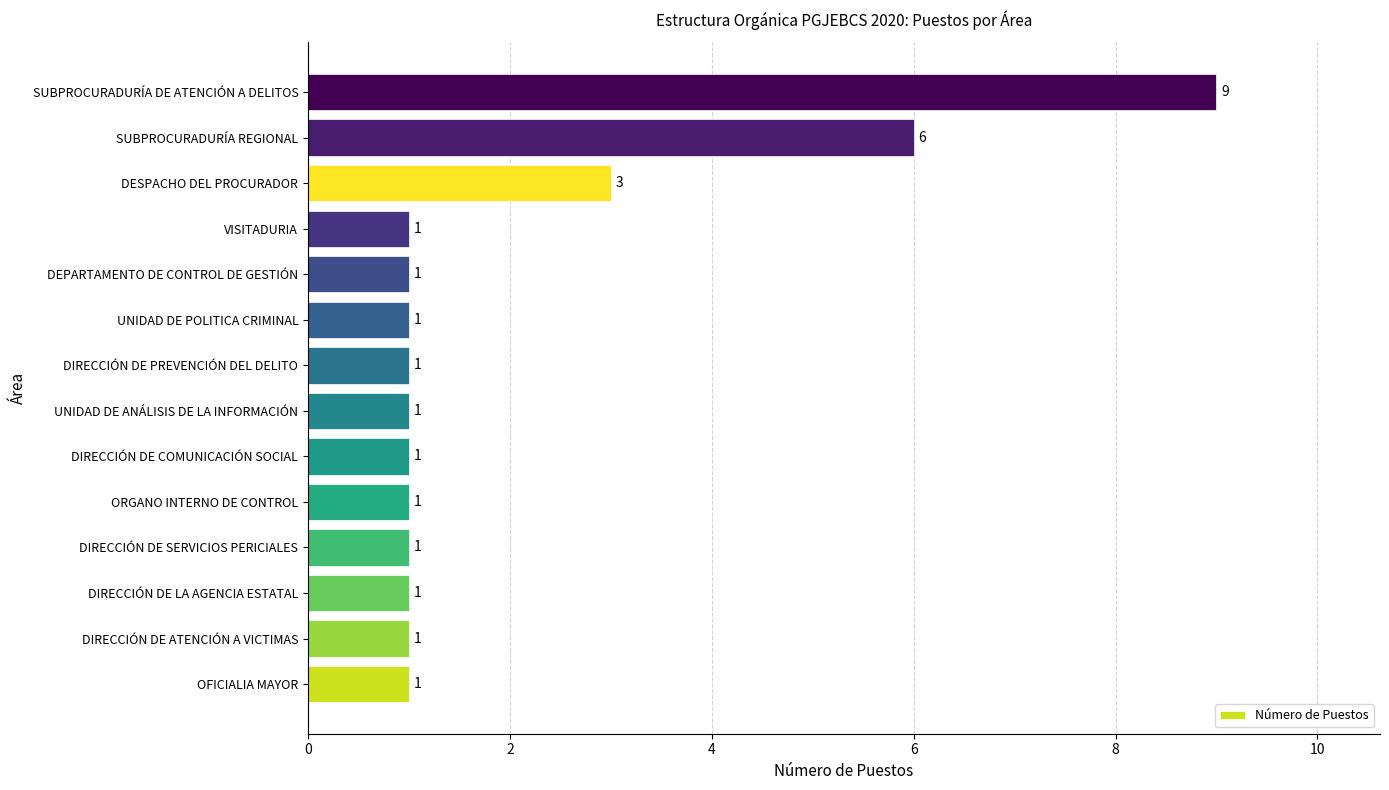

What is the greatest value displayed?

9